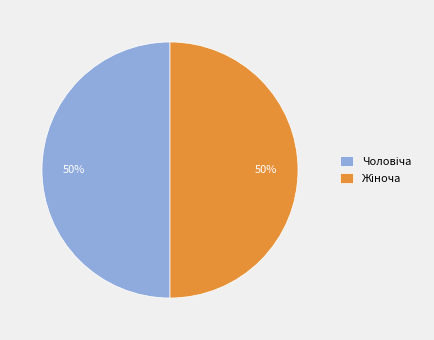

To the nearest percent, what is the average slice percentage?

50%